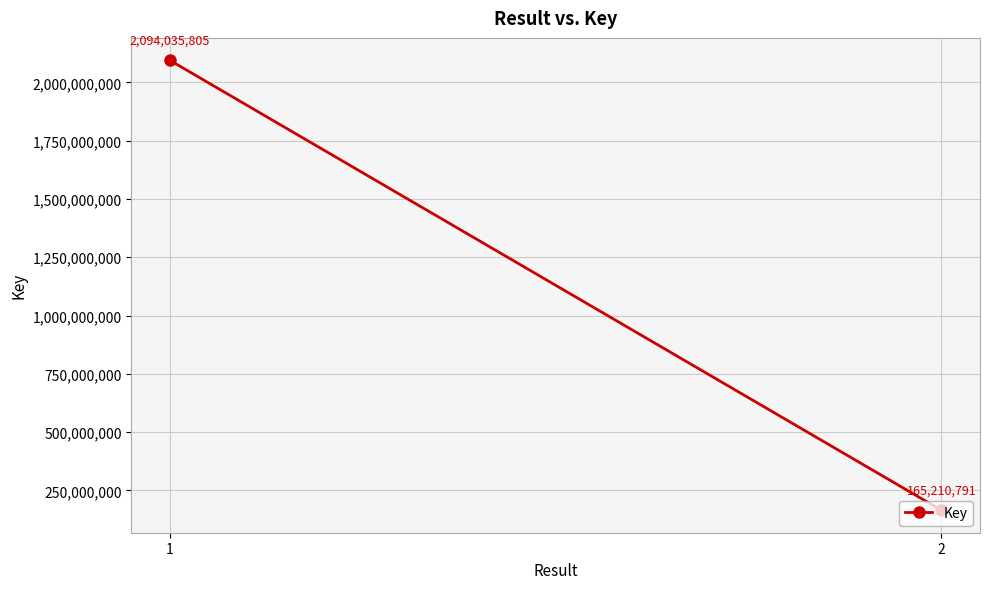

List the labels in order of value, smallest first.

2, 1